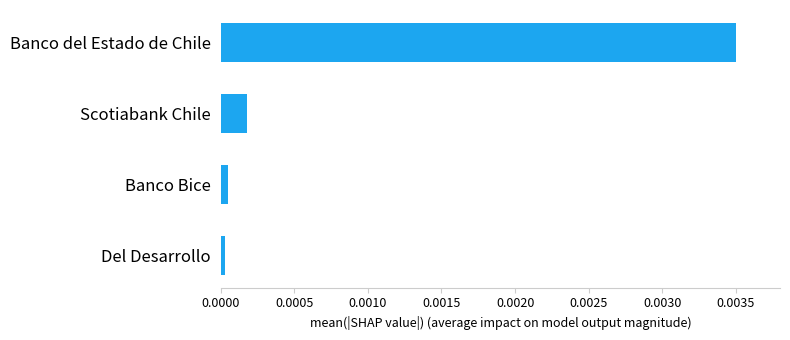

Is it true that the value at Del Desarrollo is 0.0?

True